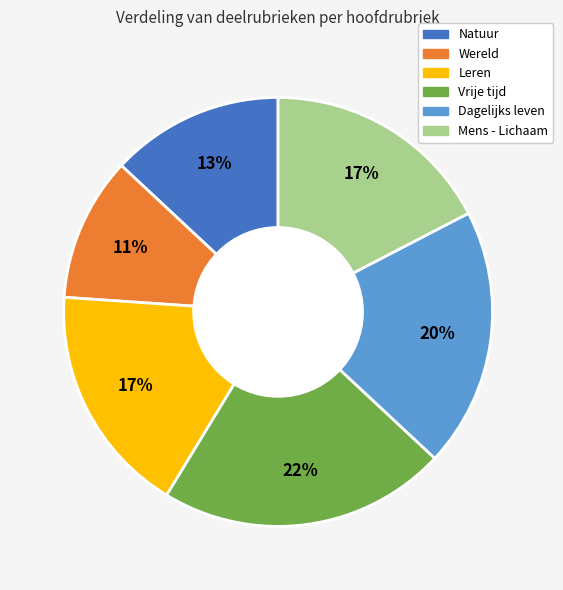

What percentage is the Leren slice, to the nearest percent?

17%